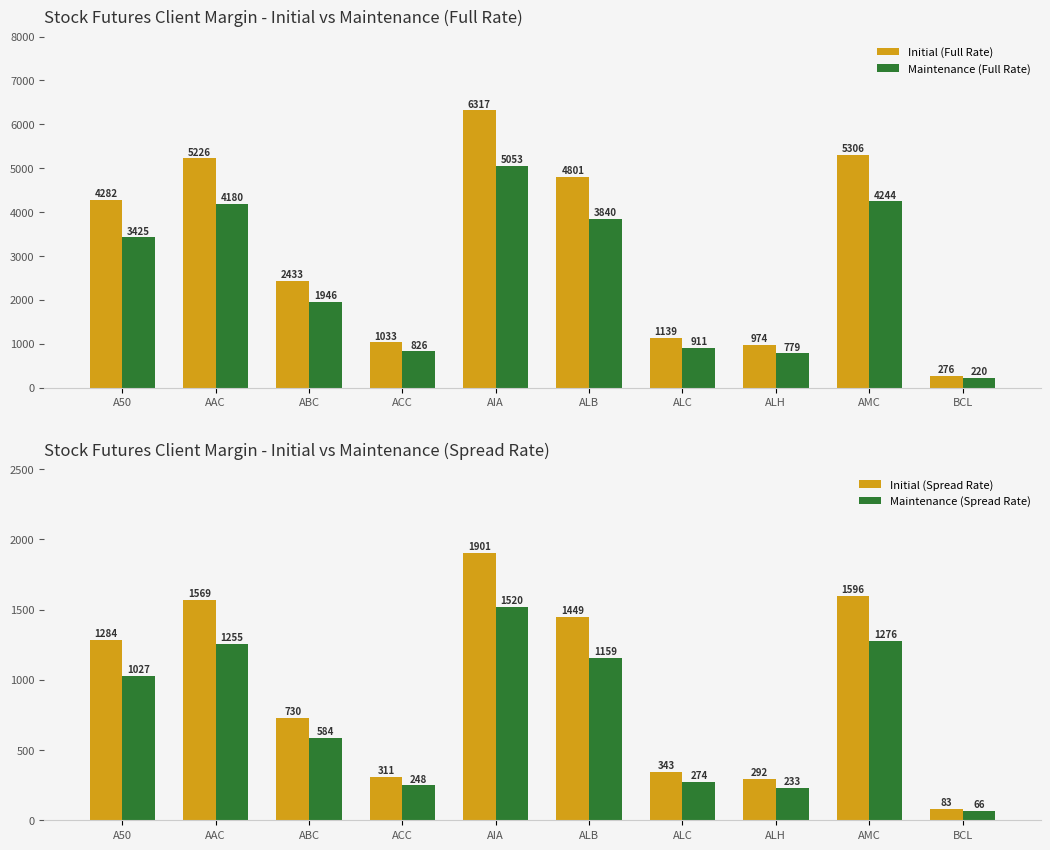

Reading right to left, what are all the values shown in this chart?

Initial (Full Rate): 276	5306	974	1139	4801	6317	1033	2433	5226	4282
Maintenance (Full Rate): 220	4244	779	911	3840	5053	826	1946	4180	3425
Initial (Spread Rate): 83	1596	292	343	1449	1901	311	730	1569	1284
Maintenance (Spread Rate): 66	1276	233	274	1159	1520	248	584	1255	1027